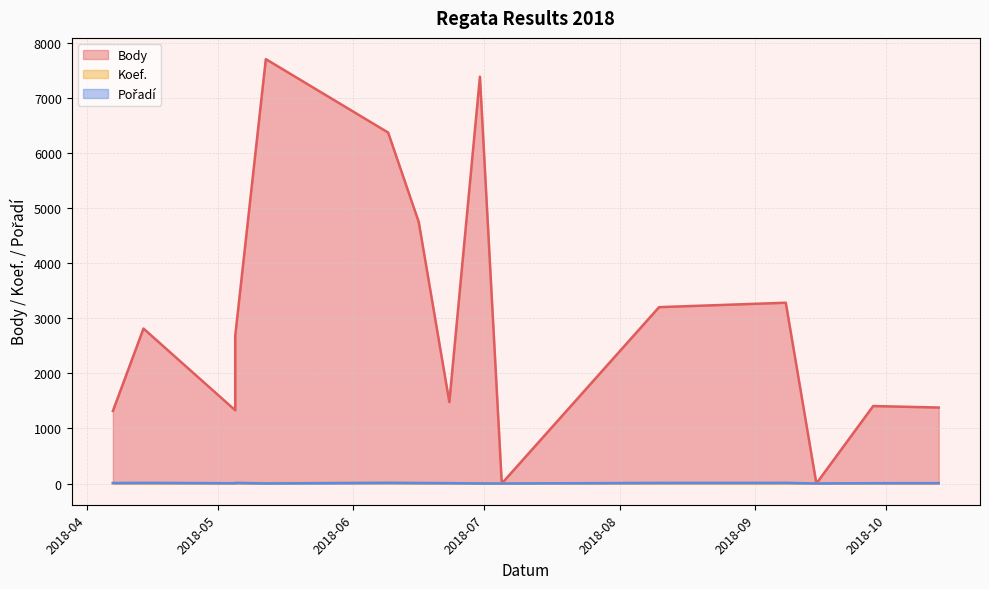

What is the difference between the highest and lowest values at 2018-04-07?

1310